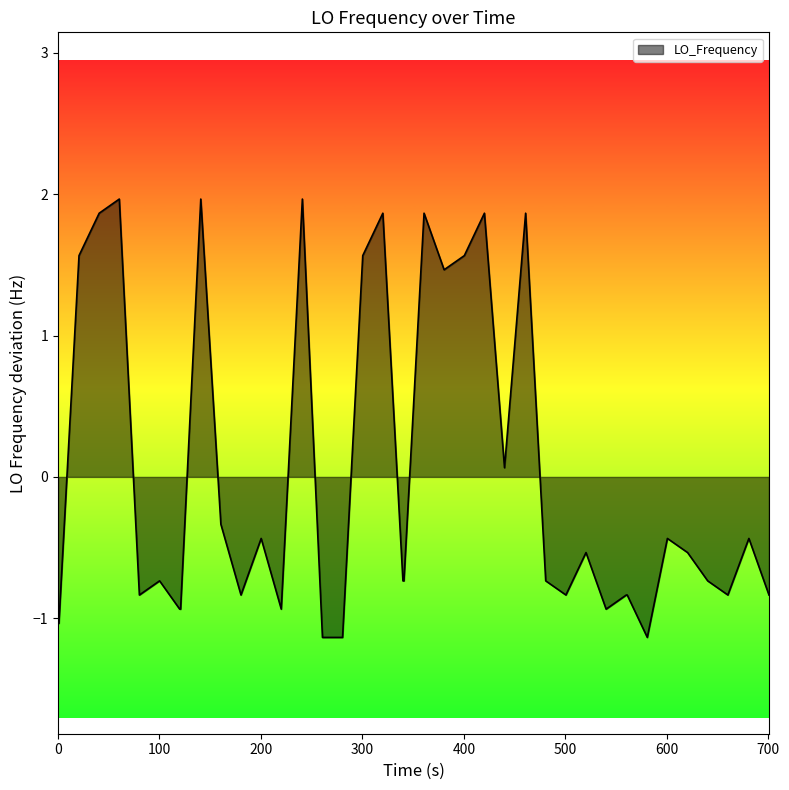

Reading left to right, transcribe all the data shown in this chart.

-1.0	-1.0	1.6	1.9	2.0	-0.8	-0.7	-0.9	-0.9	2.0	-0.3	-0.8	-0.4	-0.9	2.0	-1.1	-1.1	1.6	1.9	-0.7	-0.7	1.9	1.5	1.6	1.9	0.1	1.9	-0.7	-0.8	-0.5	-0.9	-0.8	-0.8	-1.1	-0.4	-0.5	-0.7	-0.8	-0.4	-0.8